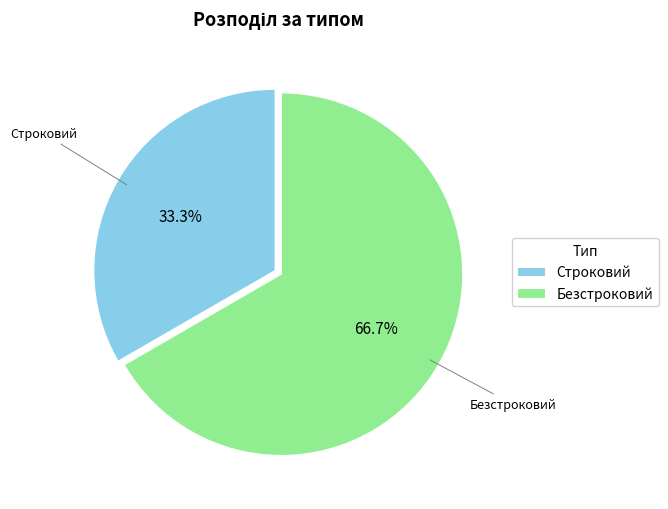

Which slice is the smallest?

Строковий